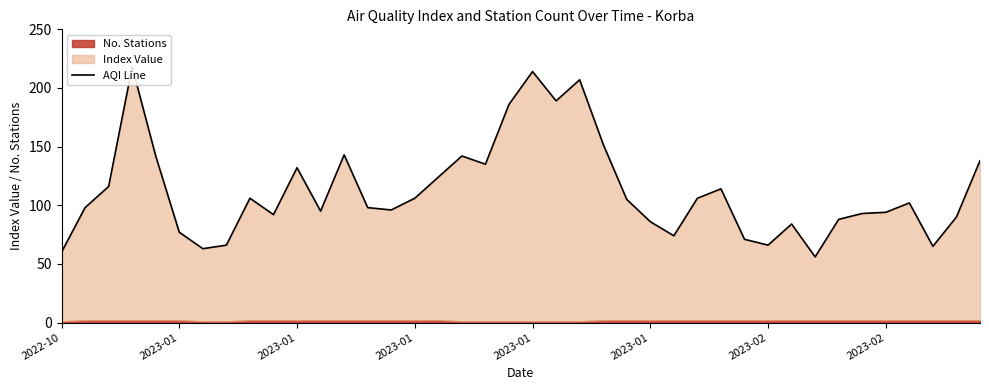

How many values are below 102?

20